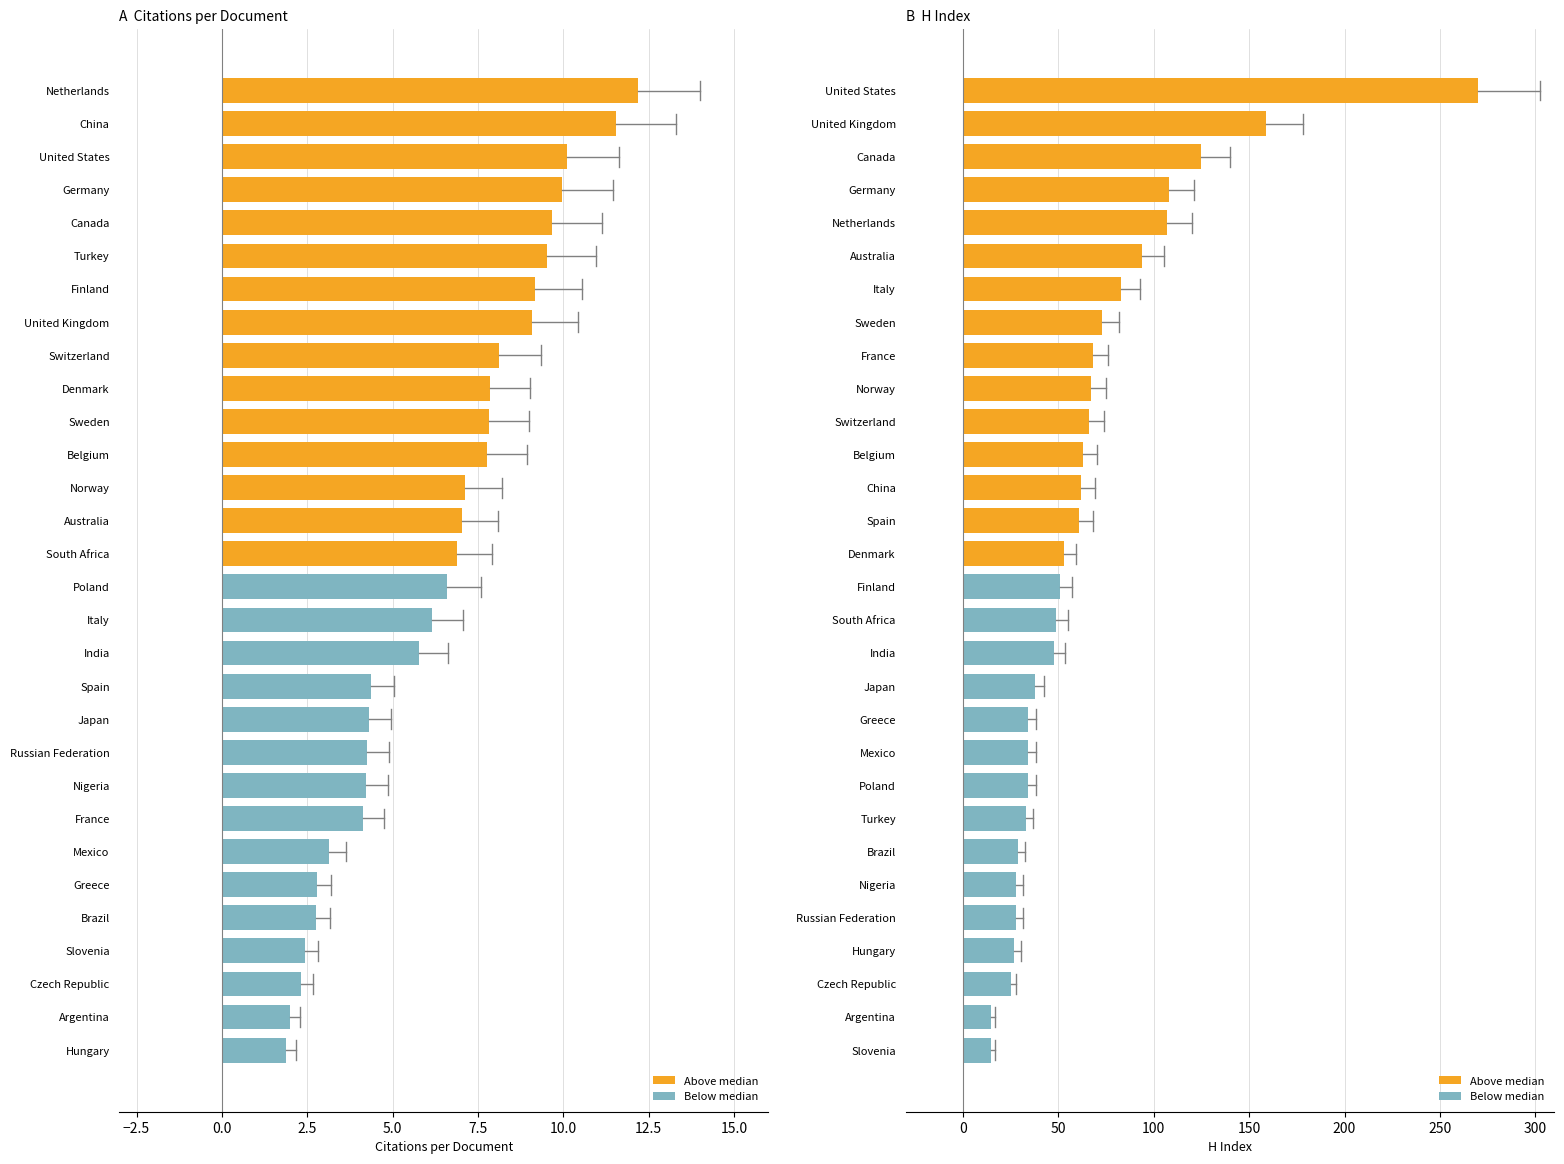

At how many categories does at least one series exceed 200?

1